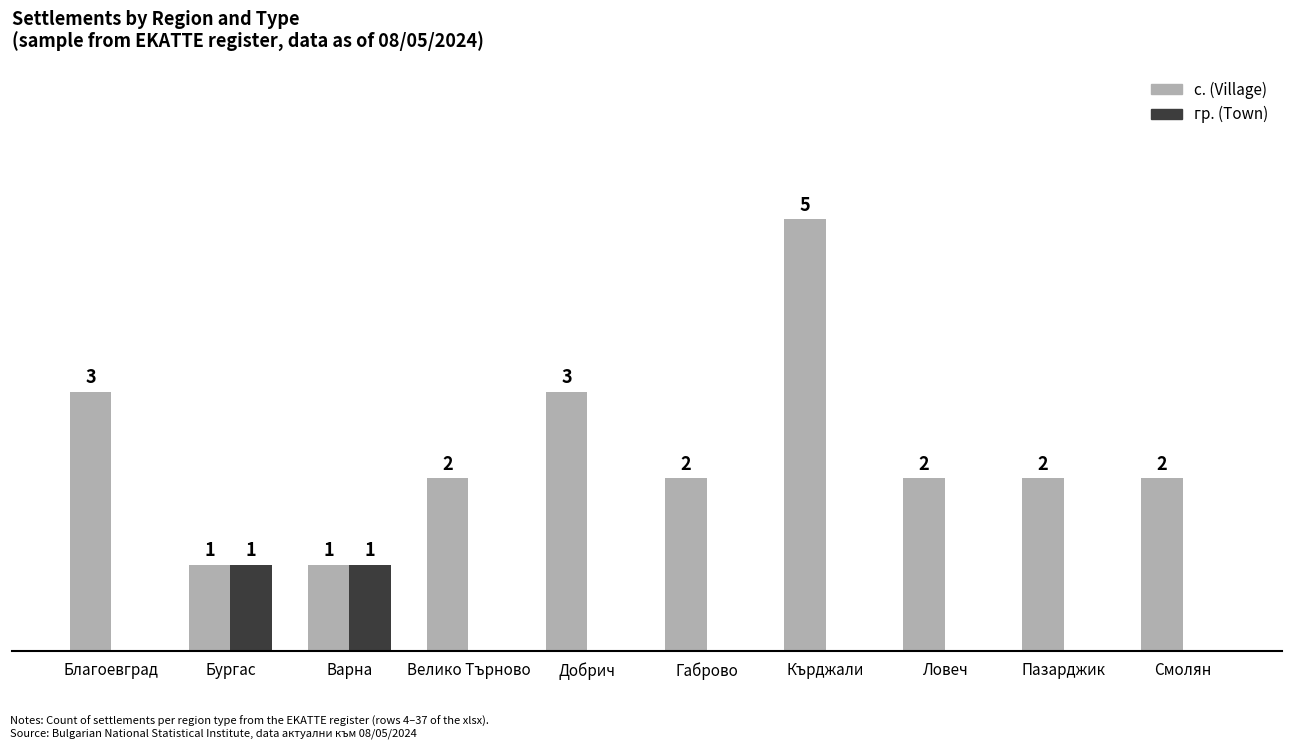

At which category is the sum across all series the highest?

Кърджали